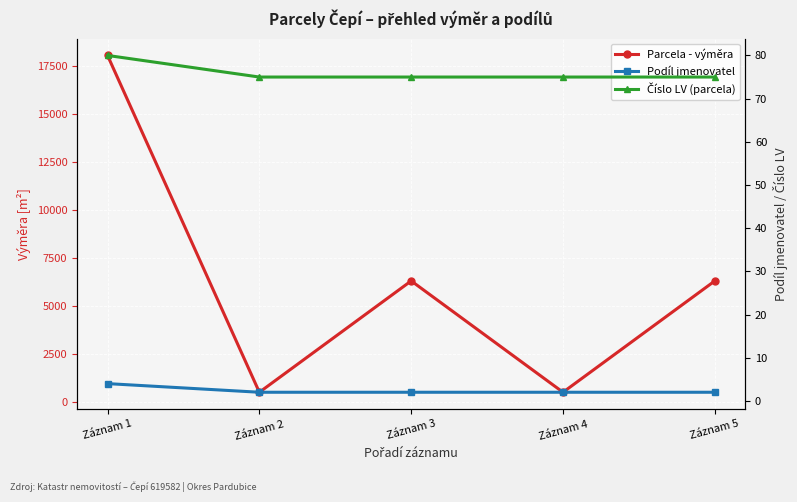

What is the sum of all Číslo LV (parcela) values?

380